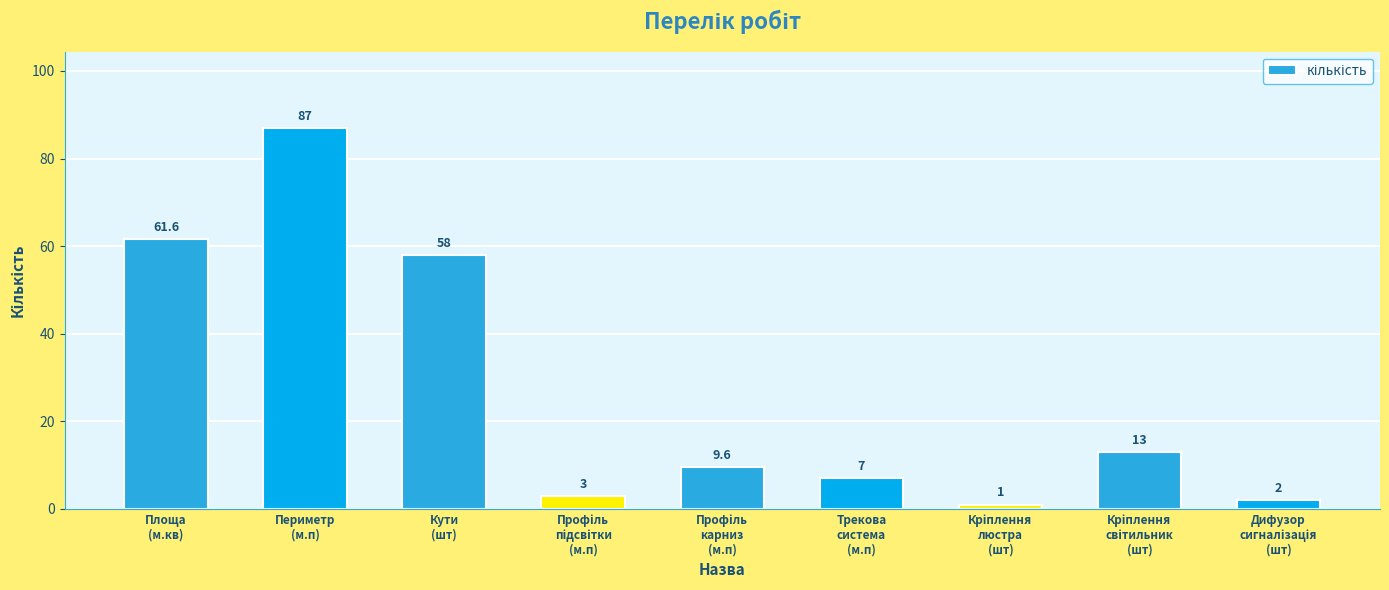

What is the difference between the maximum and second lowest values?

85.0